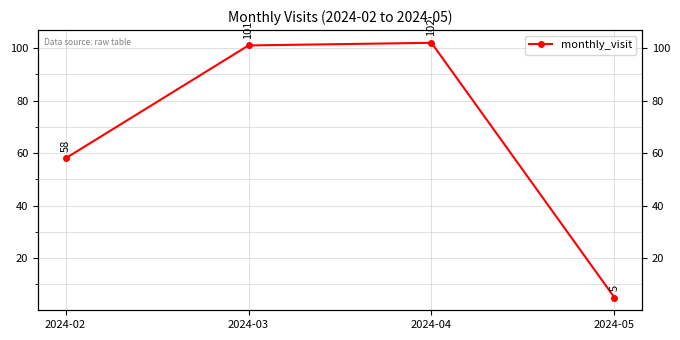

True or false: there are more than 1 points higher than both neighbors.

False